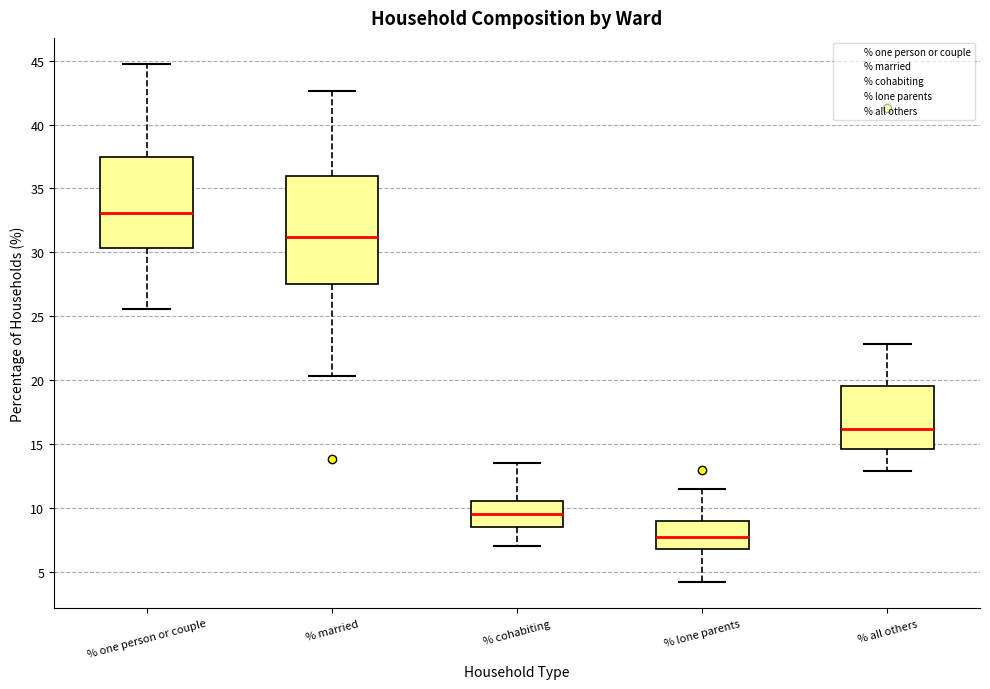

Where does the upper whisker of the box for % all others end on the y-axis? The values are not printed on the chart, so give them approximately, as read against the axis.

23.0